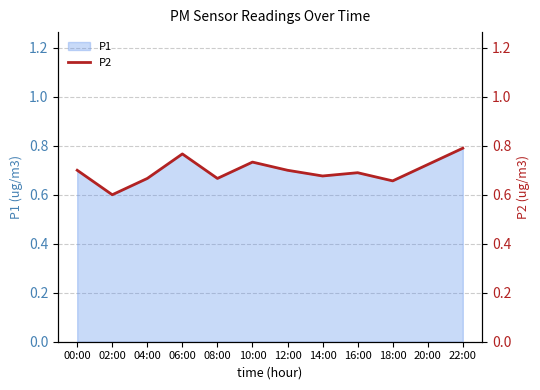

What is the value of the 7th point from the left?

0.7